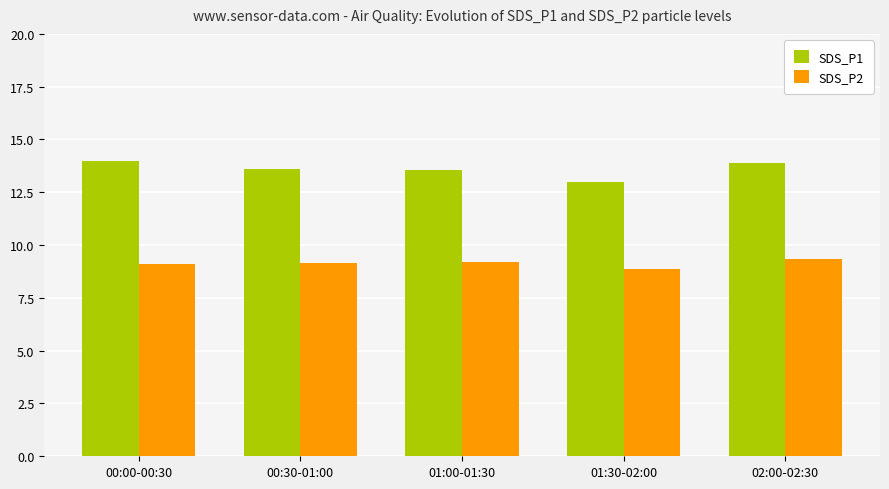

Rank the series by their average value, from highest to lowest.

SDS_P1, SDS_P2